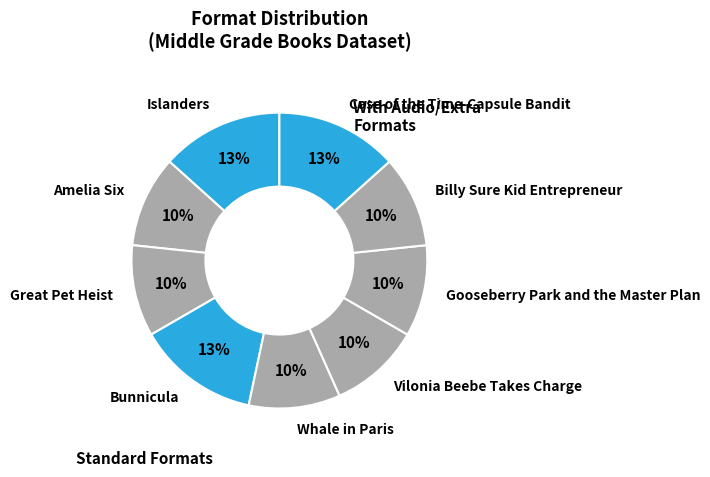

How many segments does this pie chart have?

9